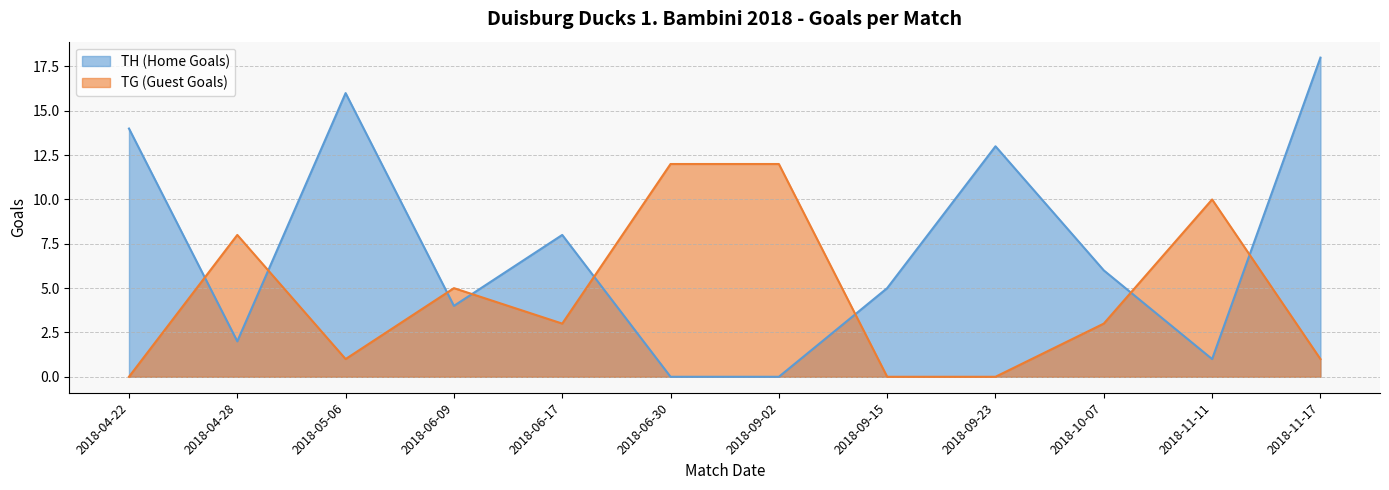

How many intersections are there between TH (Home Goals) and TG (Guest Goals)?

8